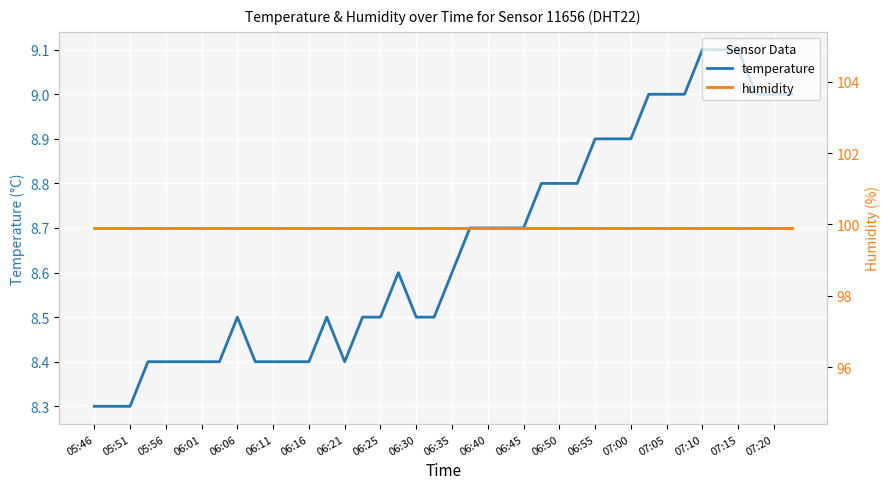

What are all the series names shown in the legend?

temperature, humidity